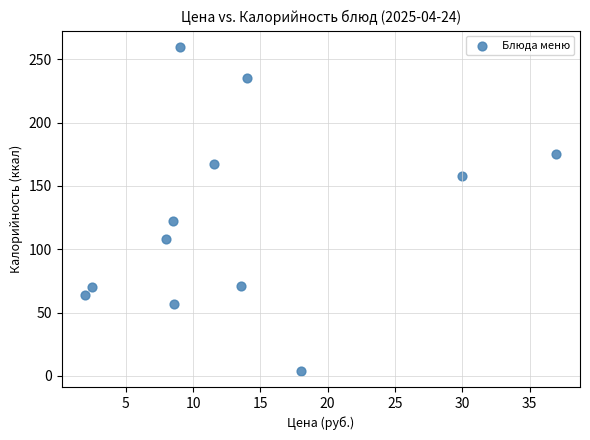

What Y value in the scatter plot is closest to 132?

122.0